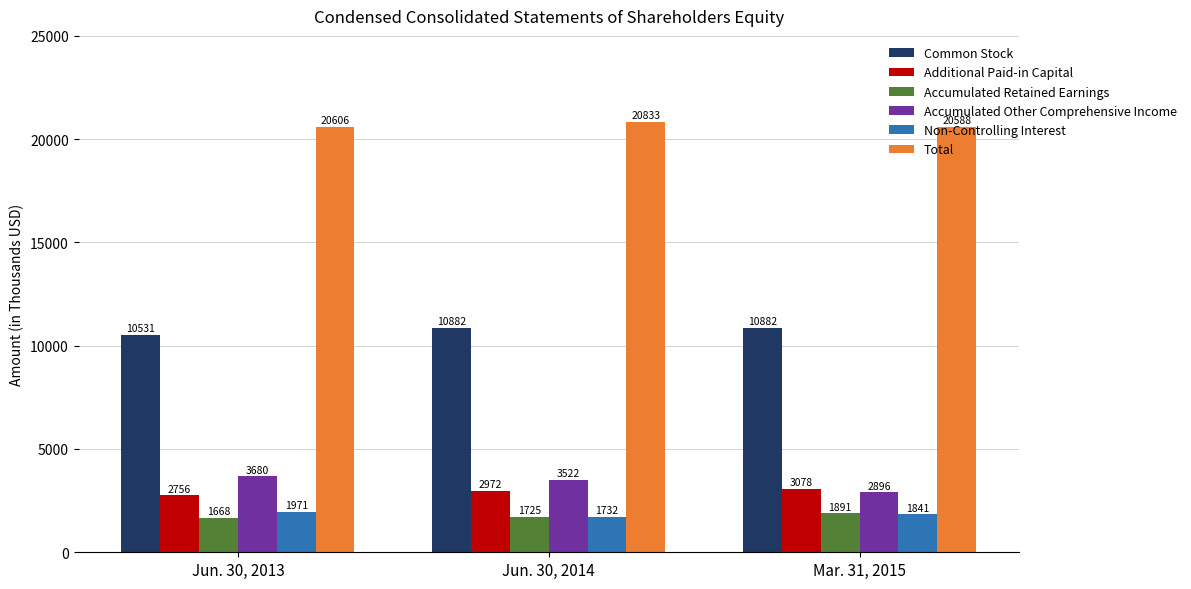

What value does the Accumulated Other Comprehensive Income series have at Mar. 31, 2015, to the nearest 100?

2900